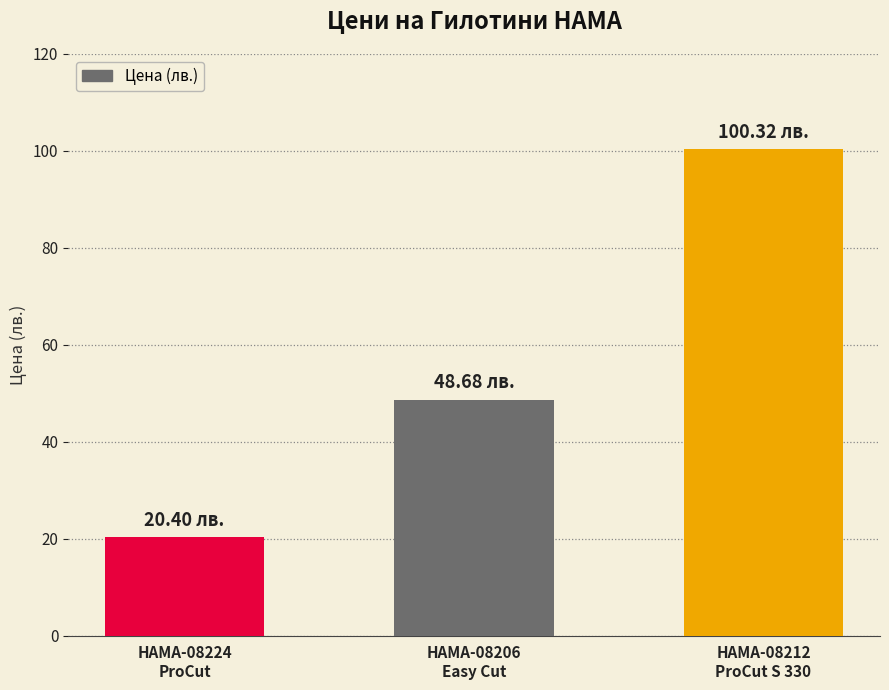

What is the maximum value shown in the chart?

100.3